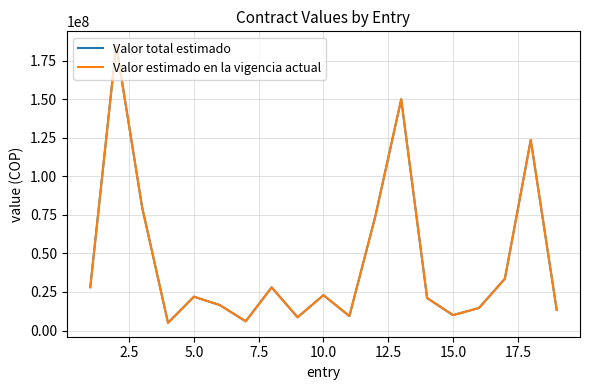

Does the chart have visible grid lines?

Yes